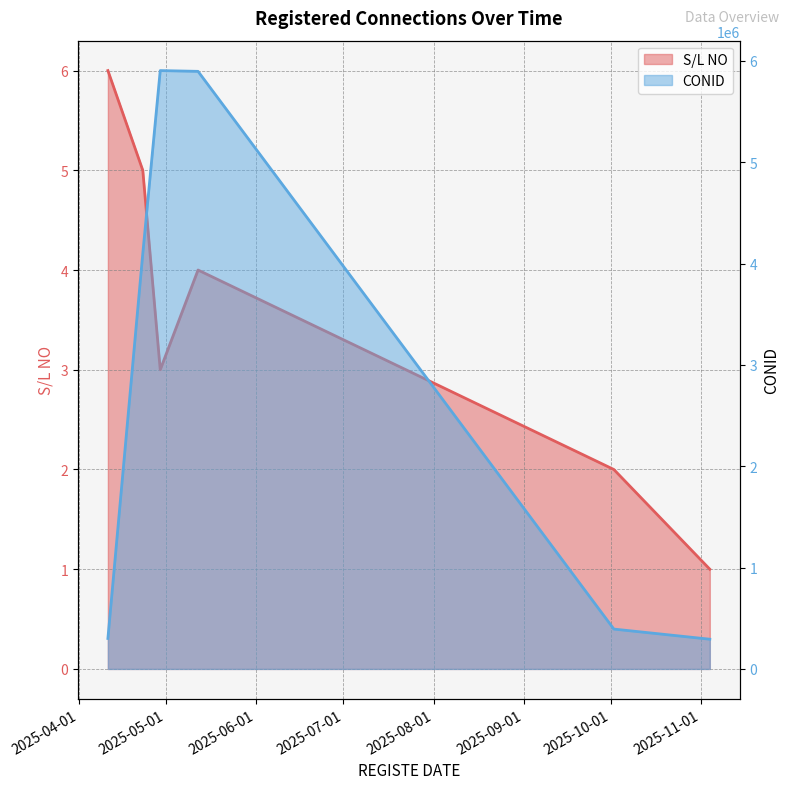

What is the average value of the S/L NO series?

4